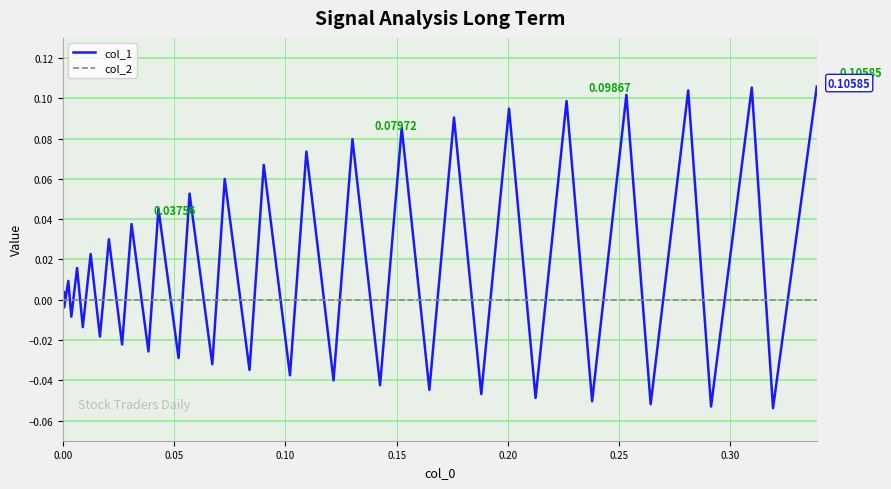

What are all the series names shown in the legend?

col_1, col_2